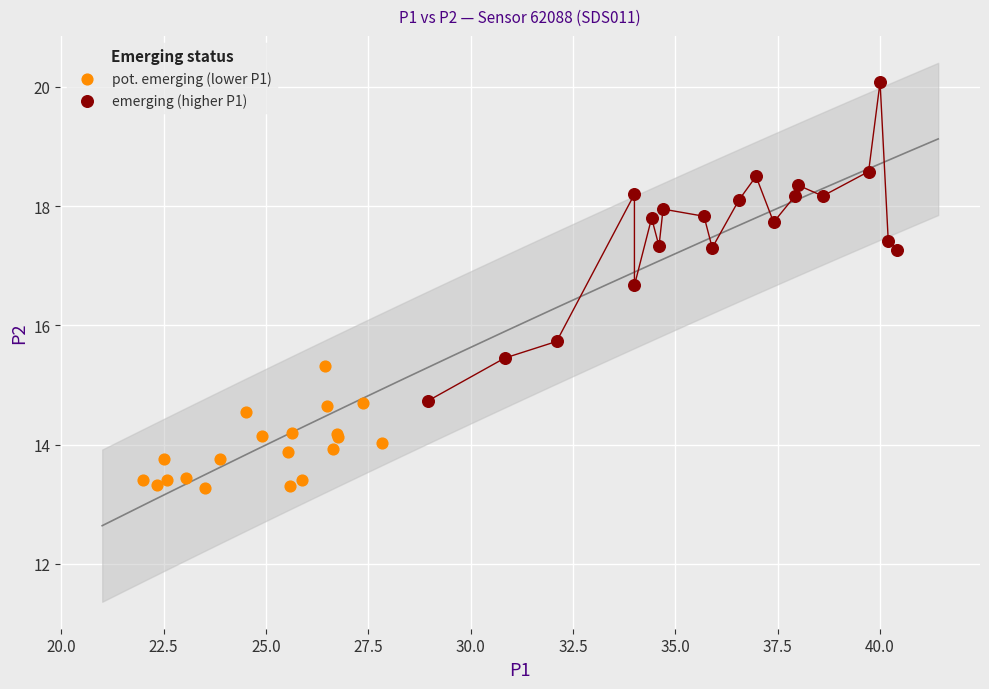

Which series reaches the maximum Y coordinate?

emerging (higher P1)